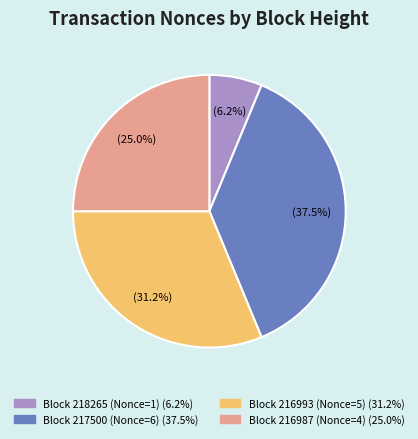

Does any single category account for the majority?

No